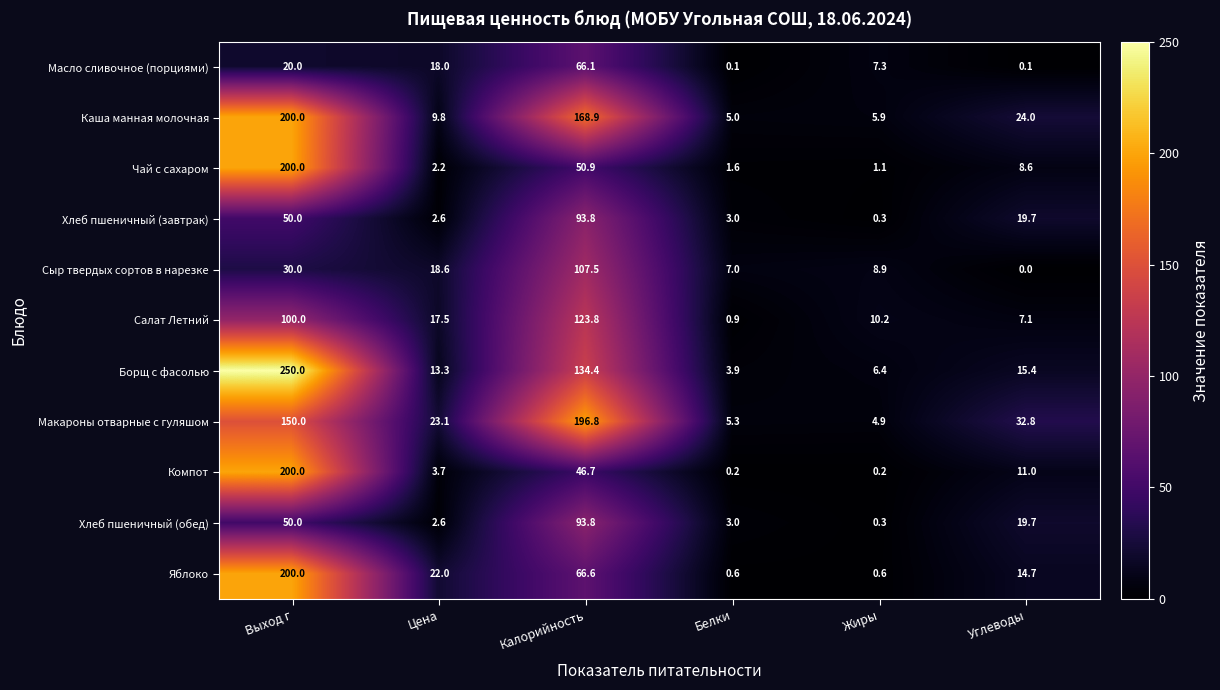

Which series has the largest range (max minus min)?

Борщ с фасолью